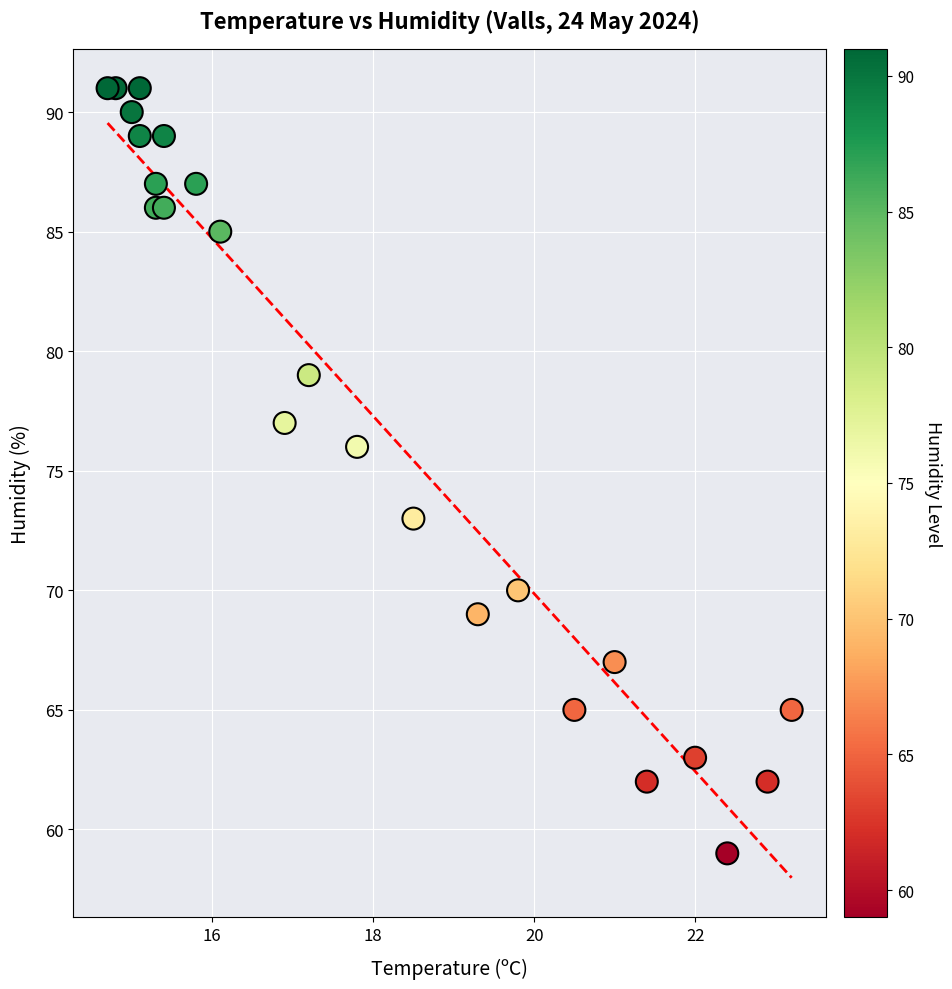

What Y value in the scatter plot is closest to 75?

76